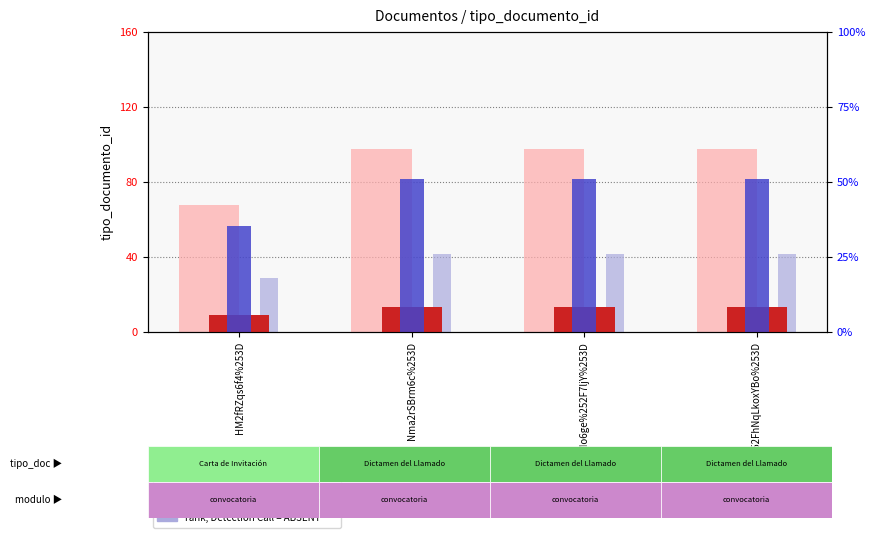

True or false: tipo_documento_id (count) has a value of 3.8 at %252FhNqLkoxYBo%253D.

False